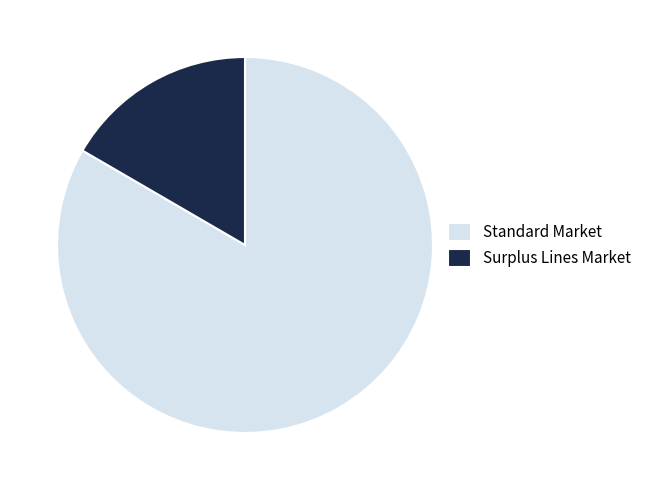

Which slice represents more than half of the pie?

Standard Market